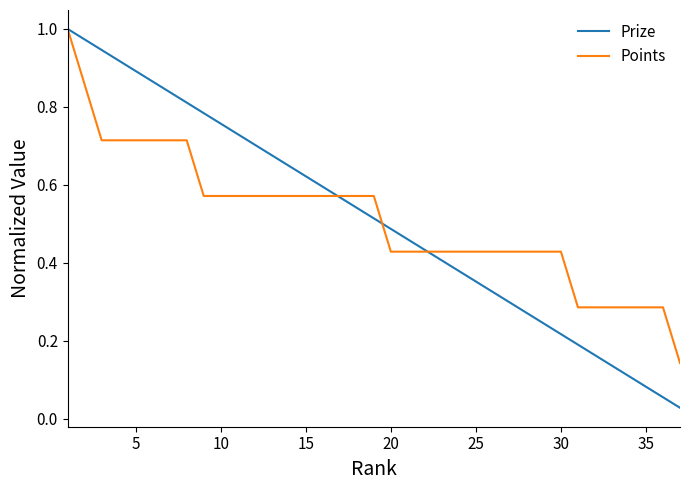

Which series has the widest spread of values?

Prize